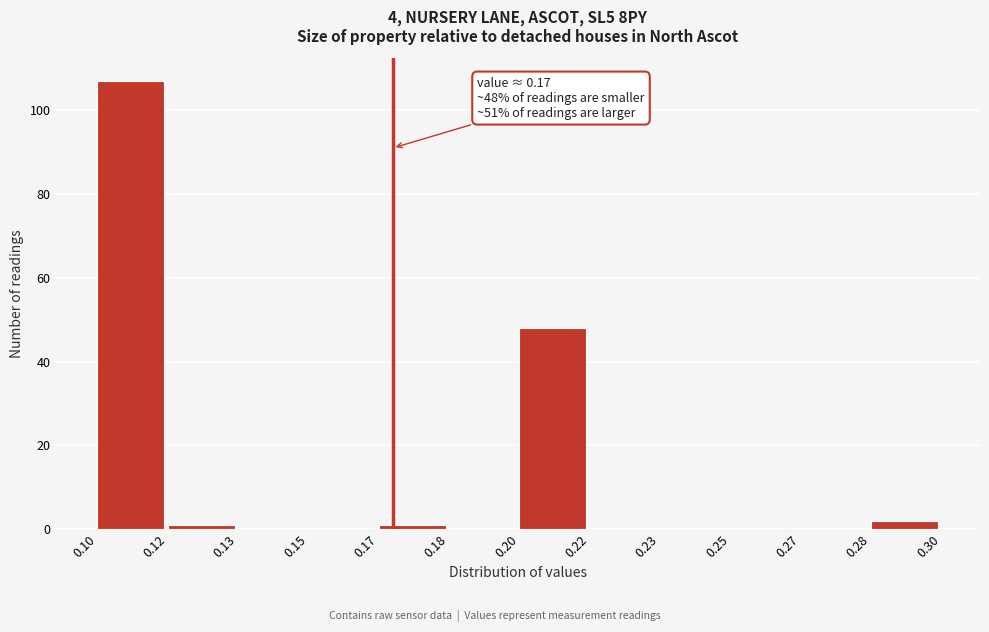

Reading right to left, list all the values displayed in this chart.

0.28=2	0.27=0	0.25=0	0.23=0	0.22=0	0.20=48	0.18=0	0.17=1	0.15=0	0.13=0	0.12=1	0.10=107